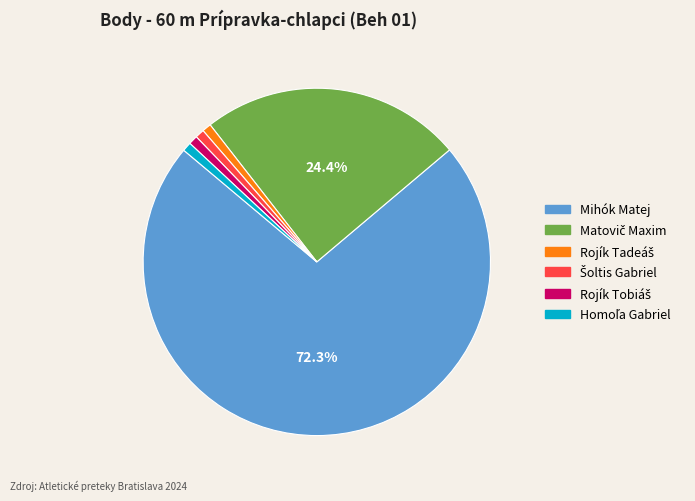

Which category has the biggest portion of the pie?

Mihók Matej